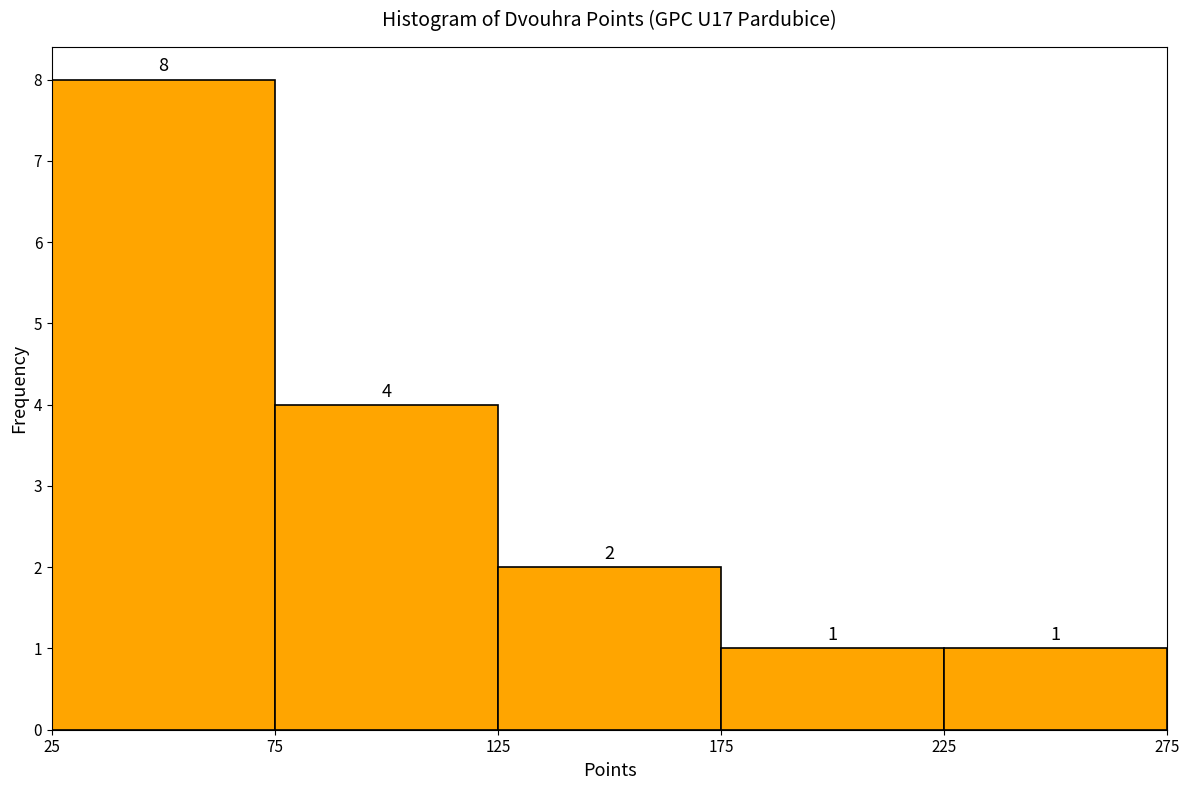

Which range on the x-axis has the tallest bar?

25 to 75